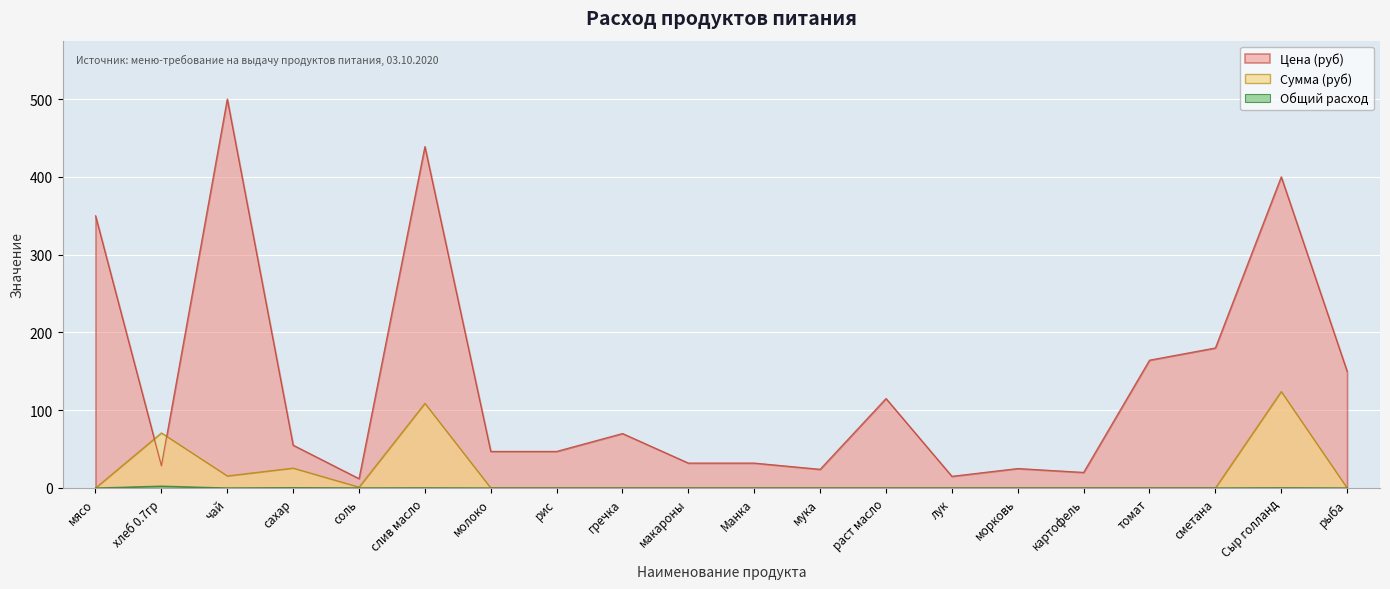

The value of Общий расход at сметана is 0.0. True or false?

True